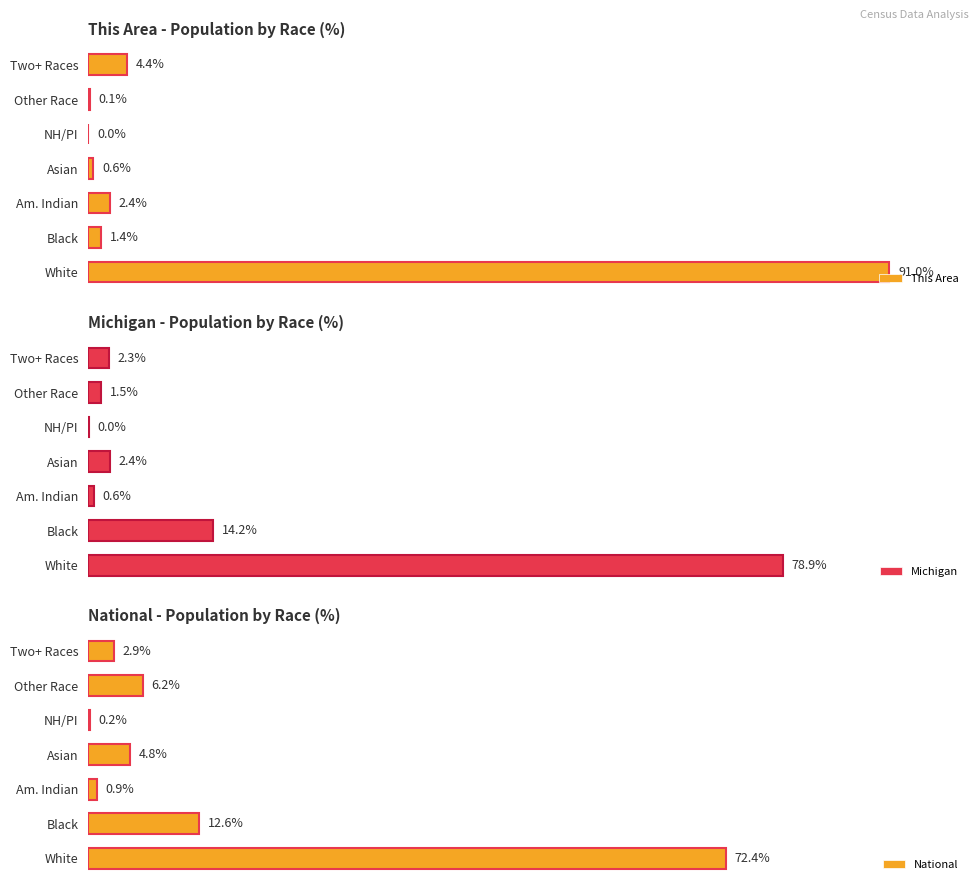

How many groups of bars are there?

7